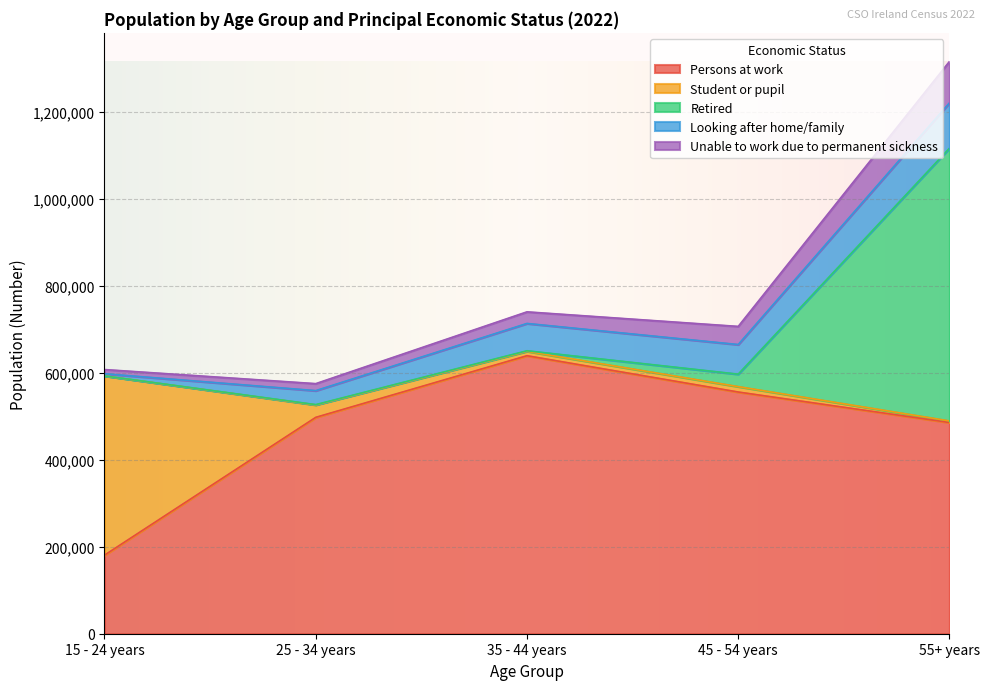

At which label does Retired reach its minimum?

15 - 24 years